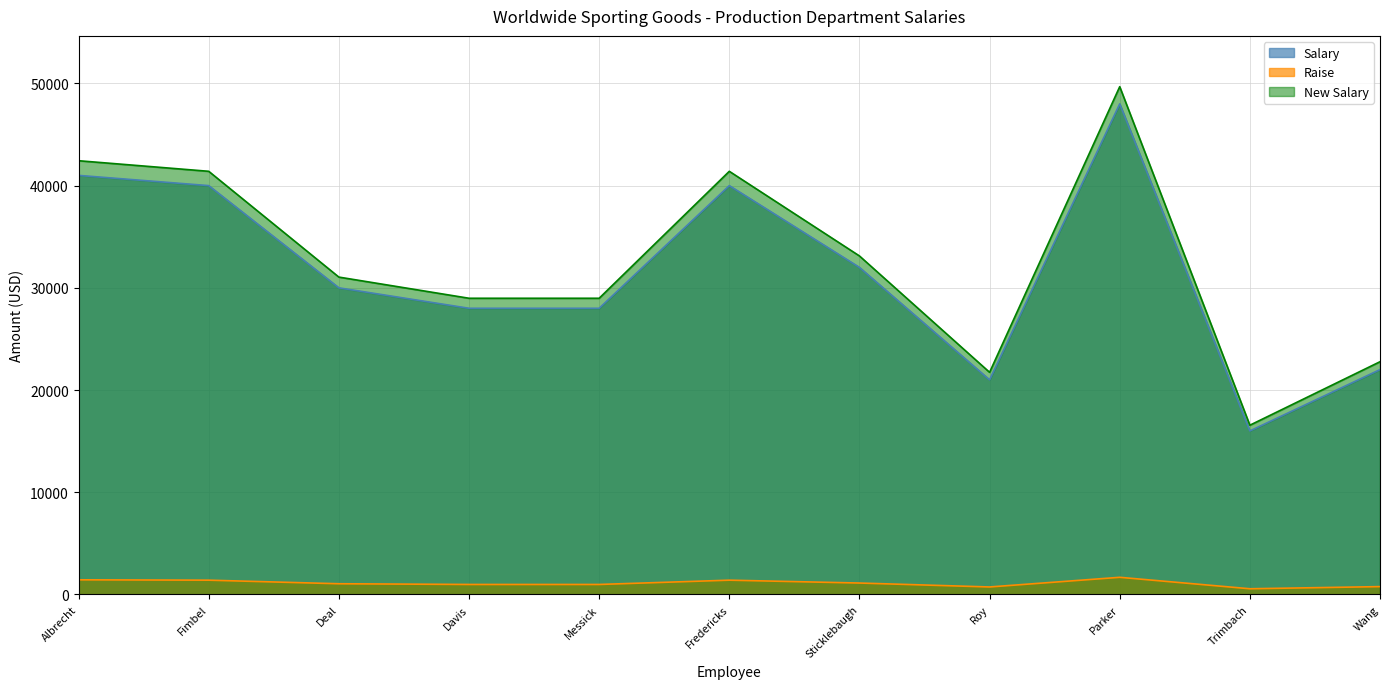

List the series in order of their peak value, lowest first.

Raise, Salary, New Salary